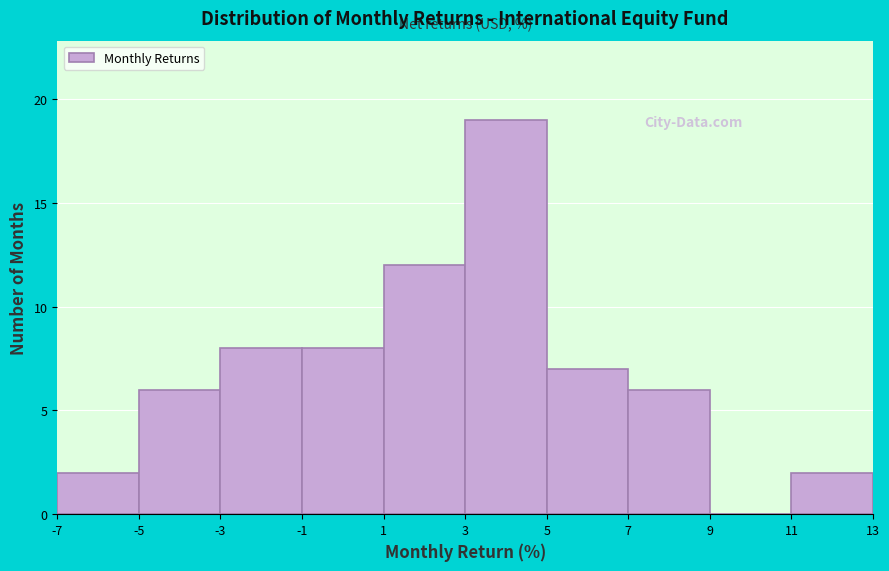

How tall is the bar that spans 1 to 3 on the x-axis? The values are not printed on the chart, so give them approximately, as read against the axis.

12